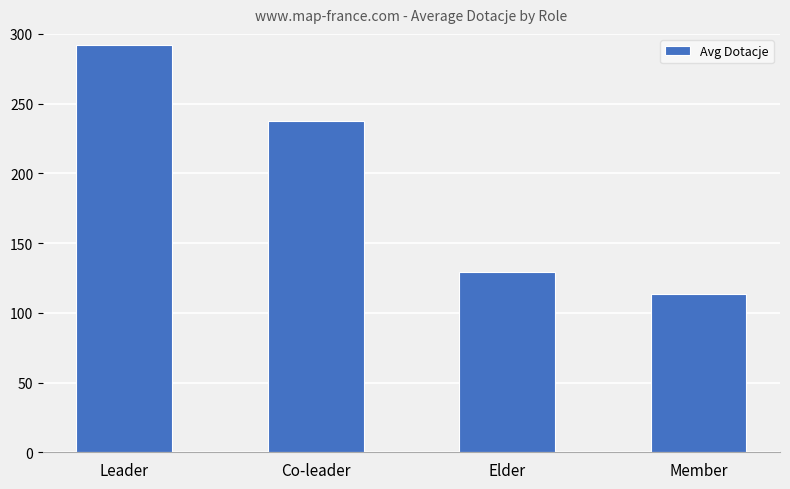

What is the value of the 2nd bar from the left?

237.8